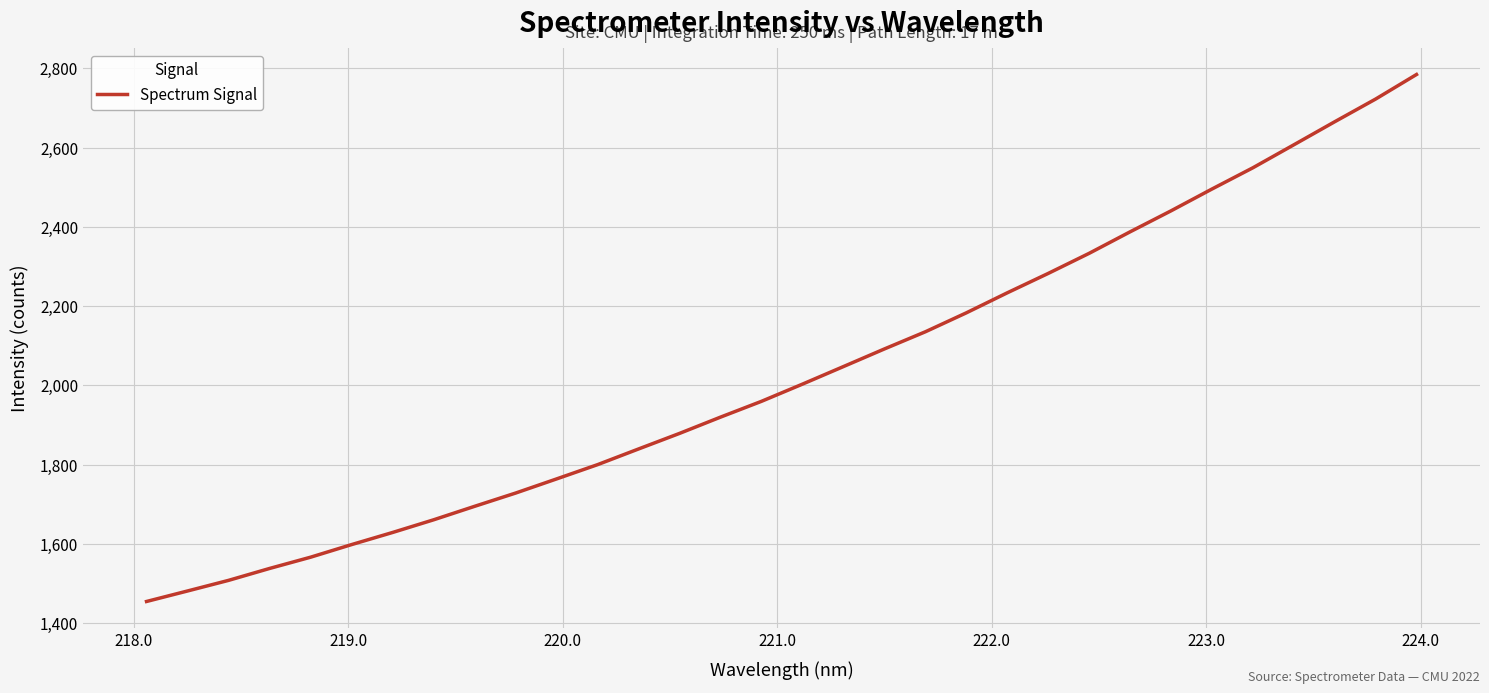

What is the minimum value shown in the chart?

1454.5